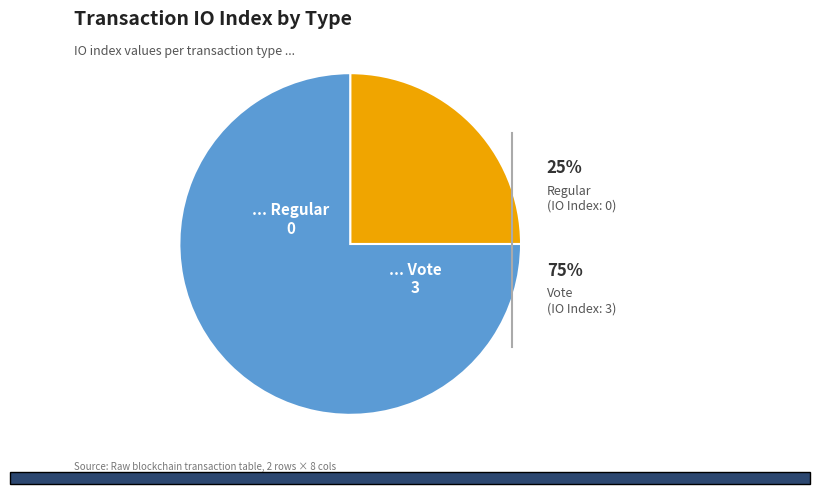

To the nearest percent, what is the difference between the largest and smallest slice percentages?

50%